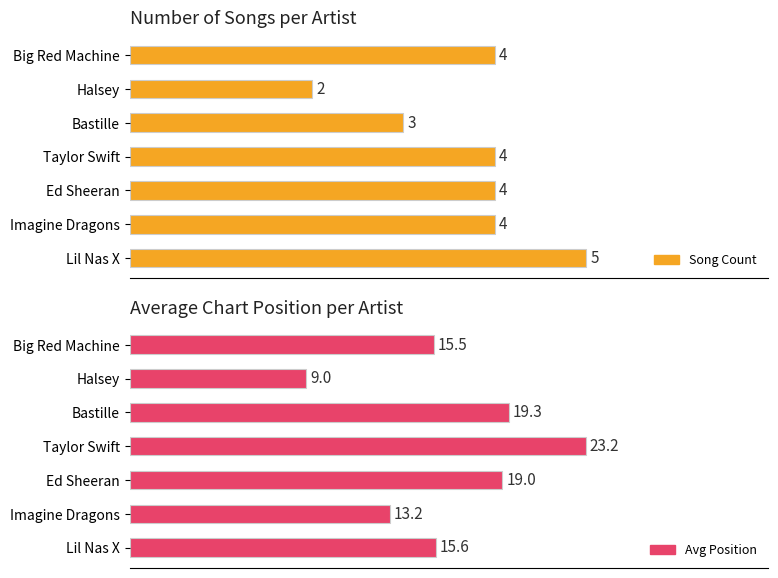

Rank the series by their average value, from lowest to highest.

Song Count, Avg Position